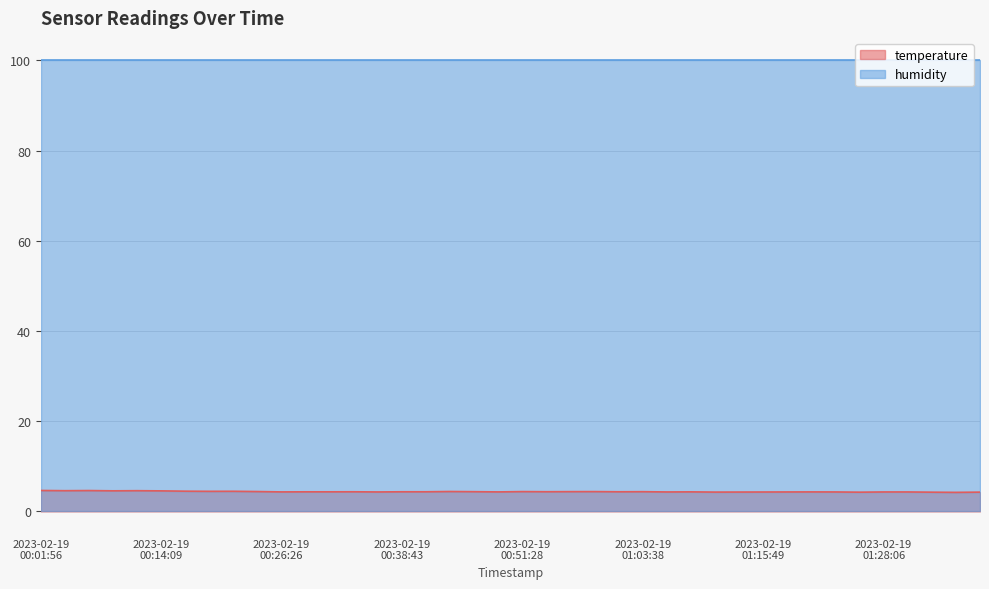

Count the values in the range 4 to 5.

40